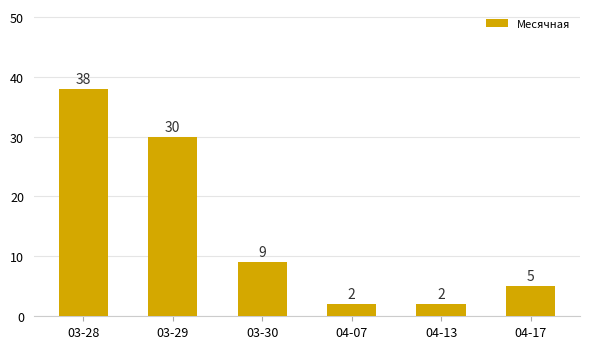

True or false: the data shows 38 at 03-28.

True